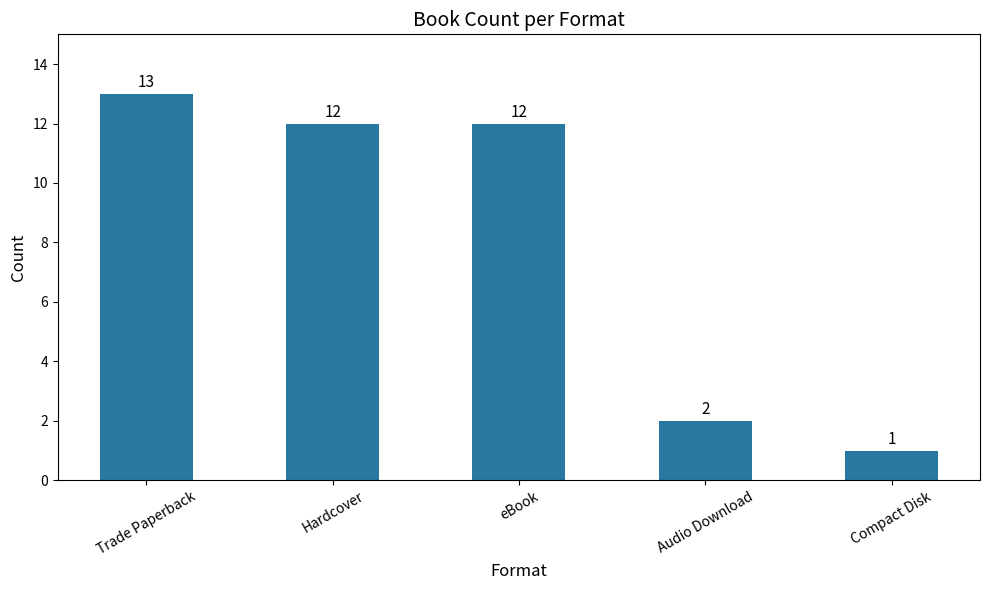

What is the sum of the values at Hardcover and Compact Disk?

13